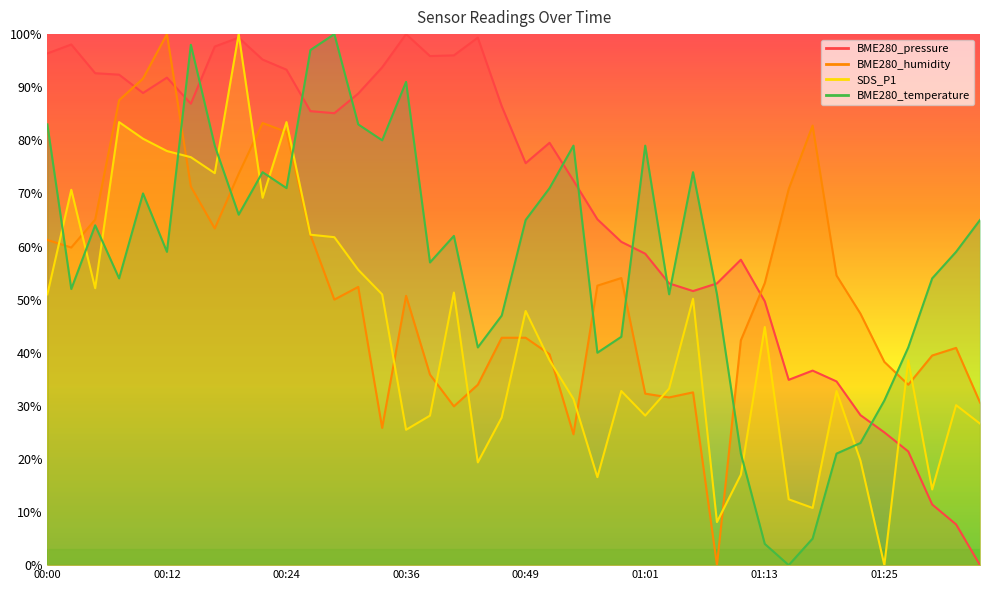

True or false: SDS_P1 and BME280_temperature intersect in this chart.

True